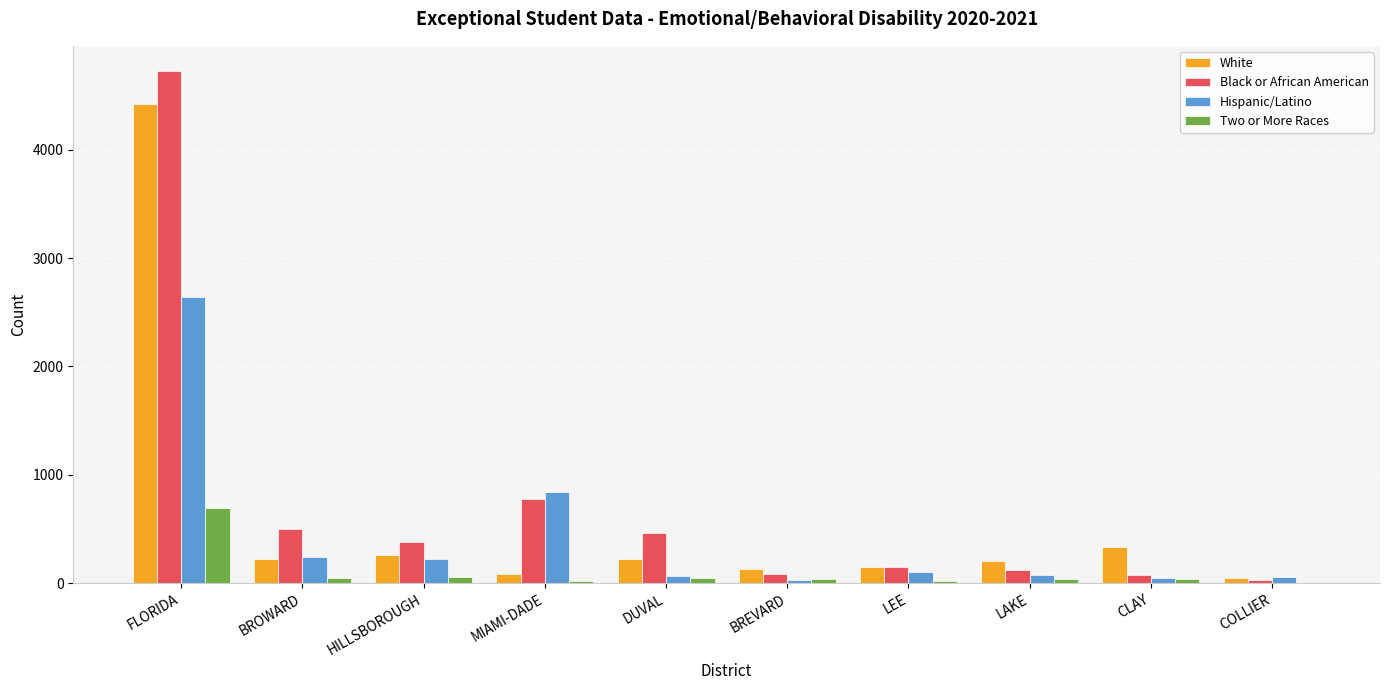

Does the chart contain stacked bars?

No